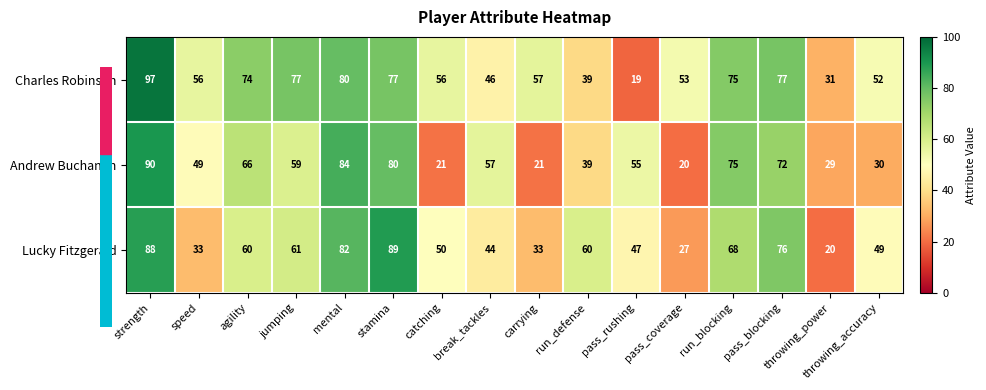

Which series changed the most between stamina and break_tackles?

Lucky Fitzgerald